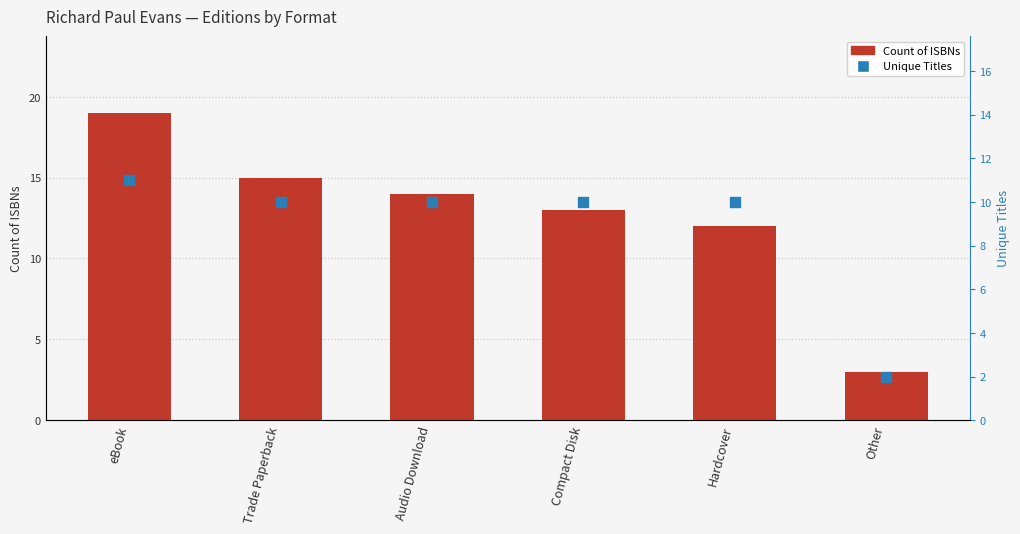

At how many categories does at least one series exceed 16?

1